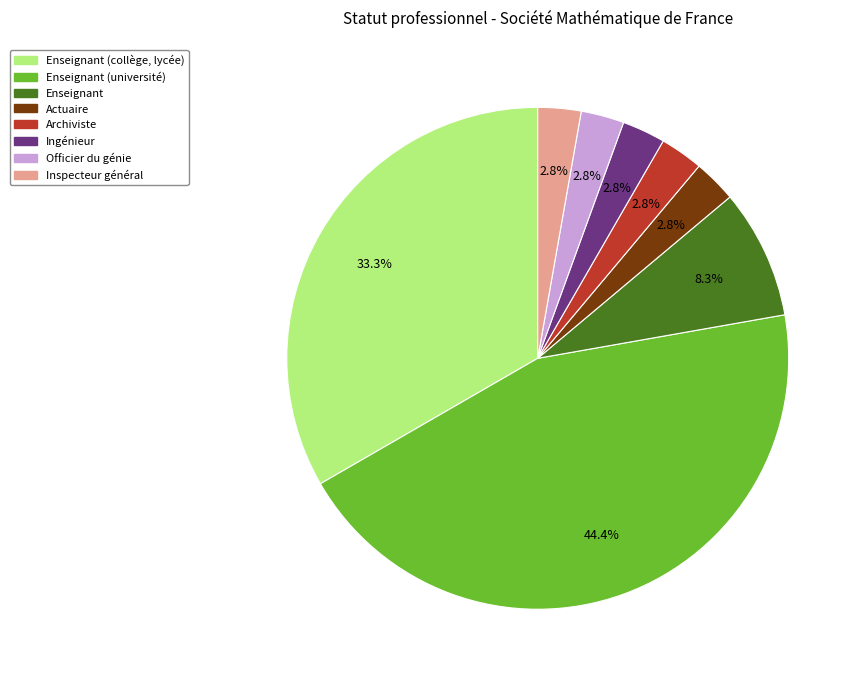

Does any single category account for the majority?

No